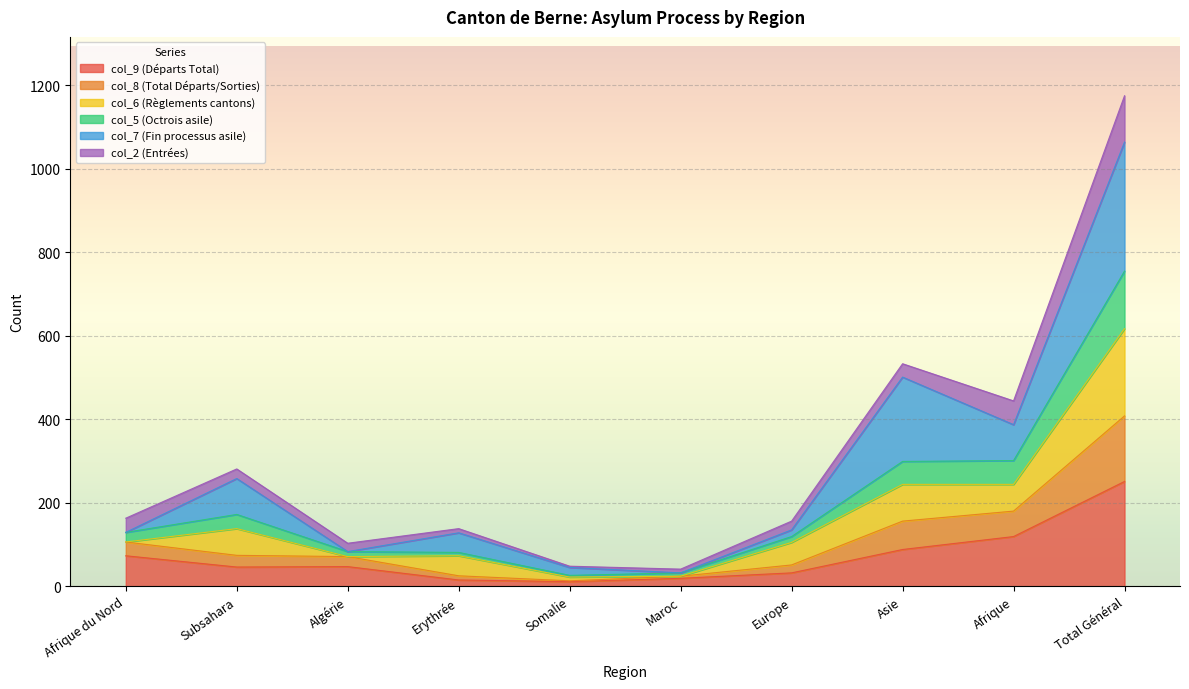

At which label does col_9 (Départs Total) first exceed 47?

Afrique du Nord